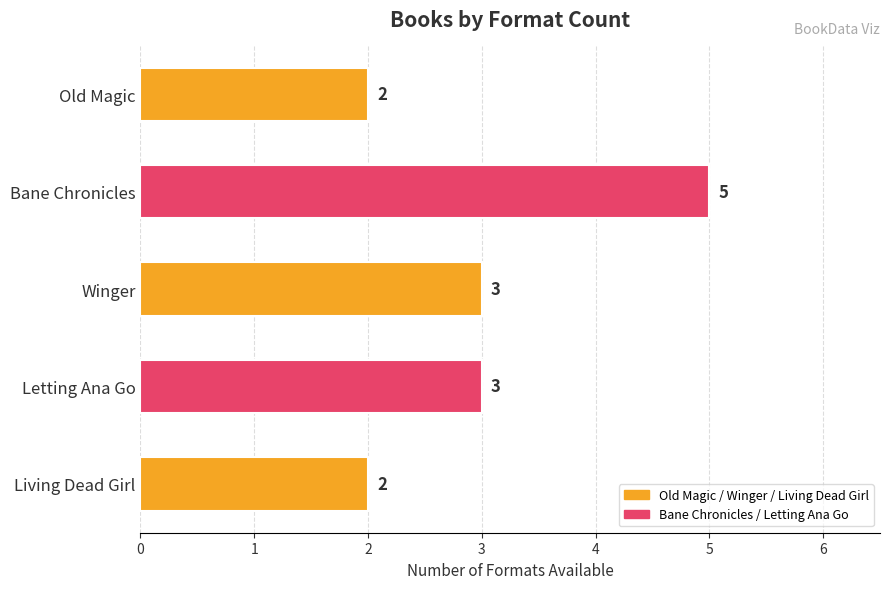

Reading top to bottom, extract all data points from this chart.

Old Magic=2	Bane Chronicles=5	Winger=3	Letting Ana Go=3	Living Dead Girl=2